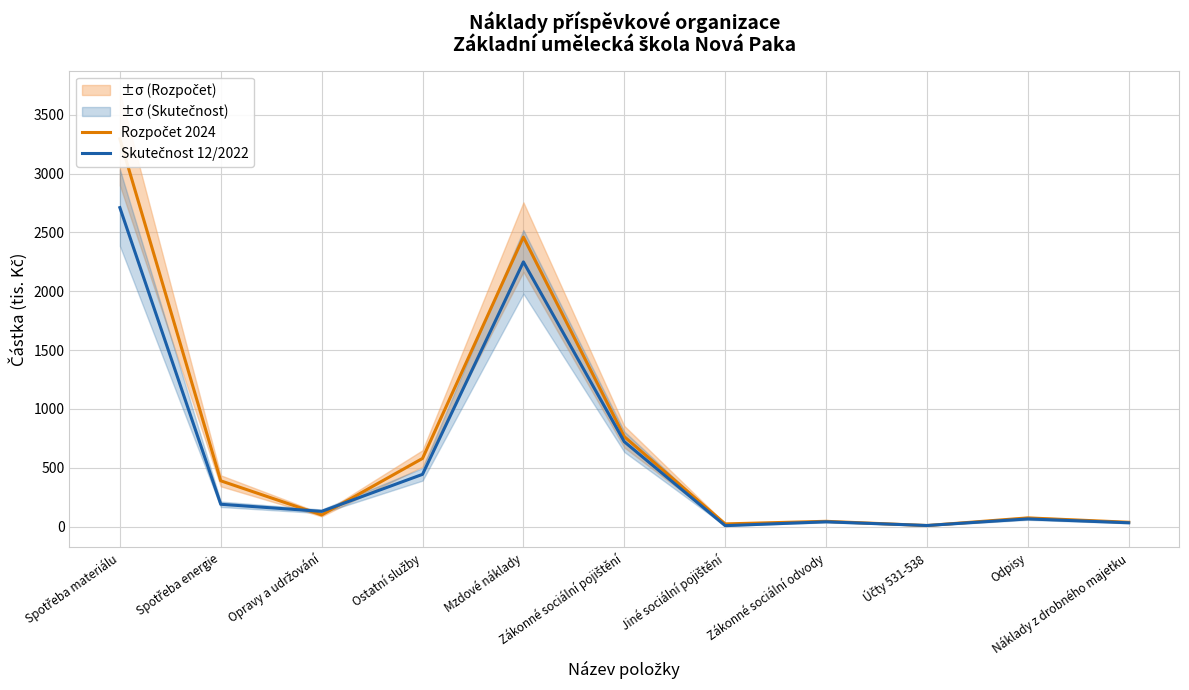

How many lines are shown in the chart?

2